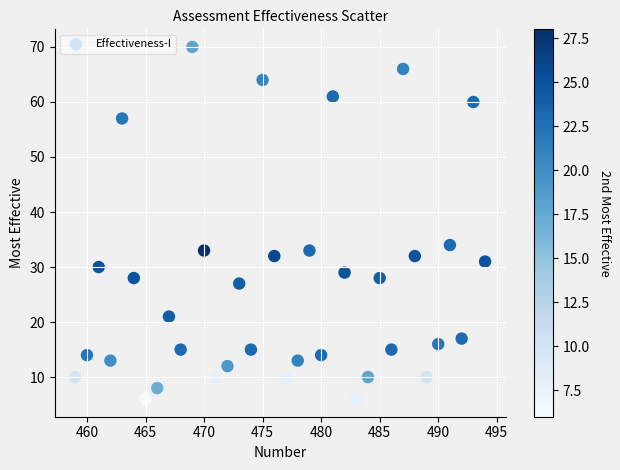

What Y value in the scatter plot is closest to 38?

34